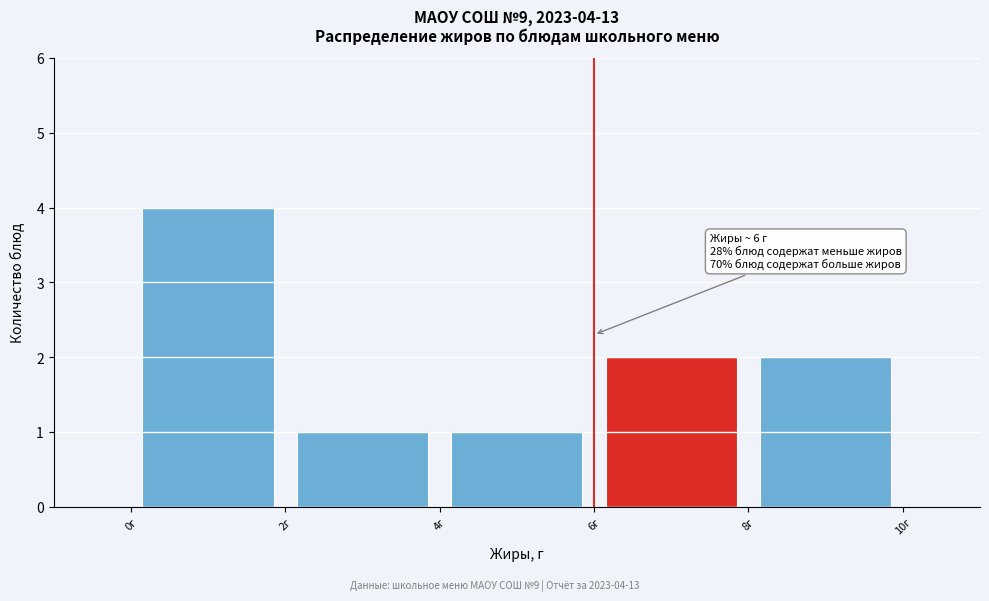

Which range on the x-axis has the tallest bar?

0 to 2